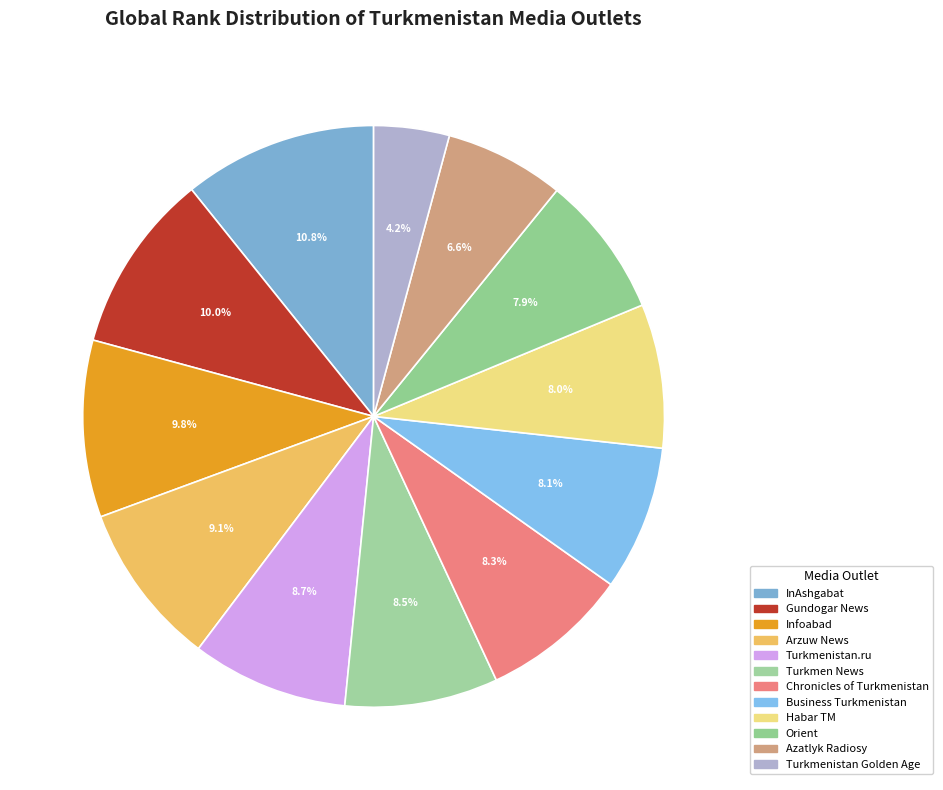

What percentage is the Arzuw News slice, to the nearest percent?

9%